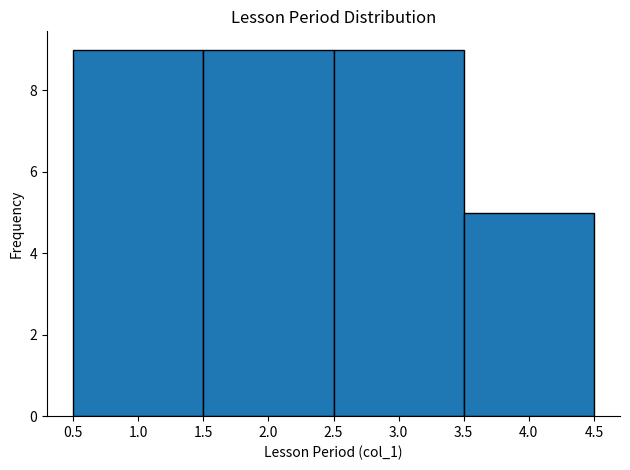

Reading left to right, transcribe this chart: for each bar, give the range it covers on the x-axis and its height. The values are not printed on the chart, so give them approximately, as read against the axis.

0.5 to 1.5: 9
1.5 to 2.5: 9
2.5 to 3.5: 9
3.5 to 4.5: 5